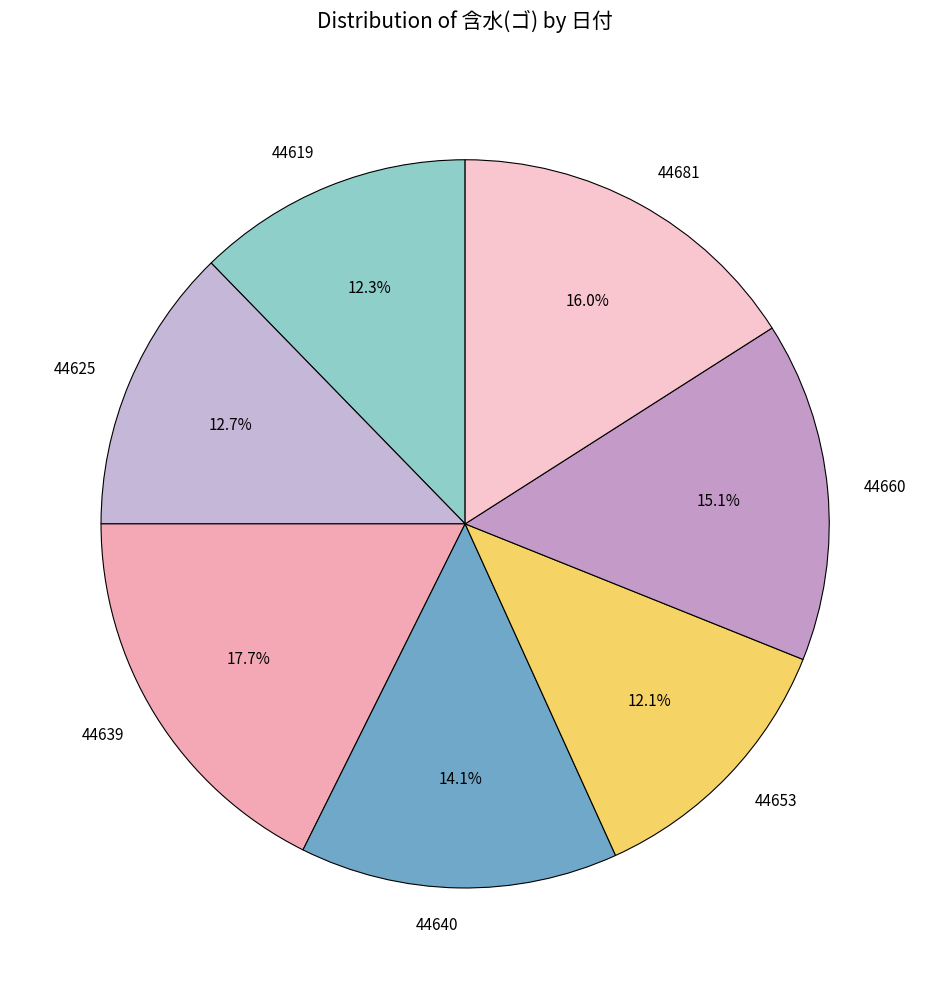

Is there any slice that represents more than half of the pie?

No